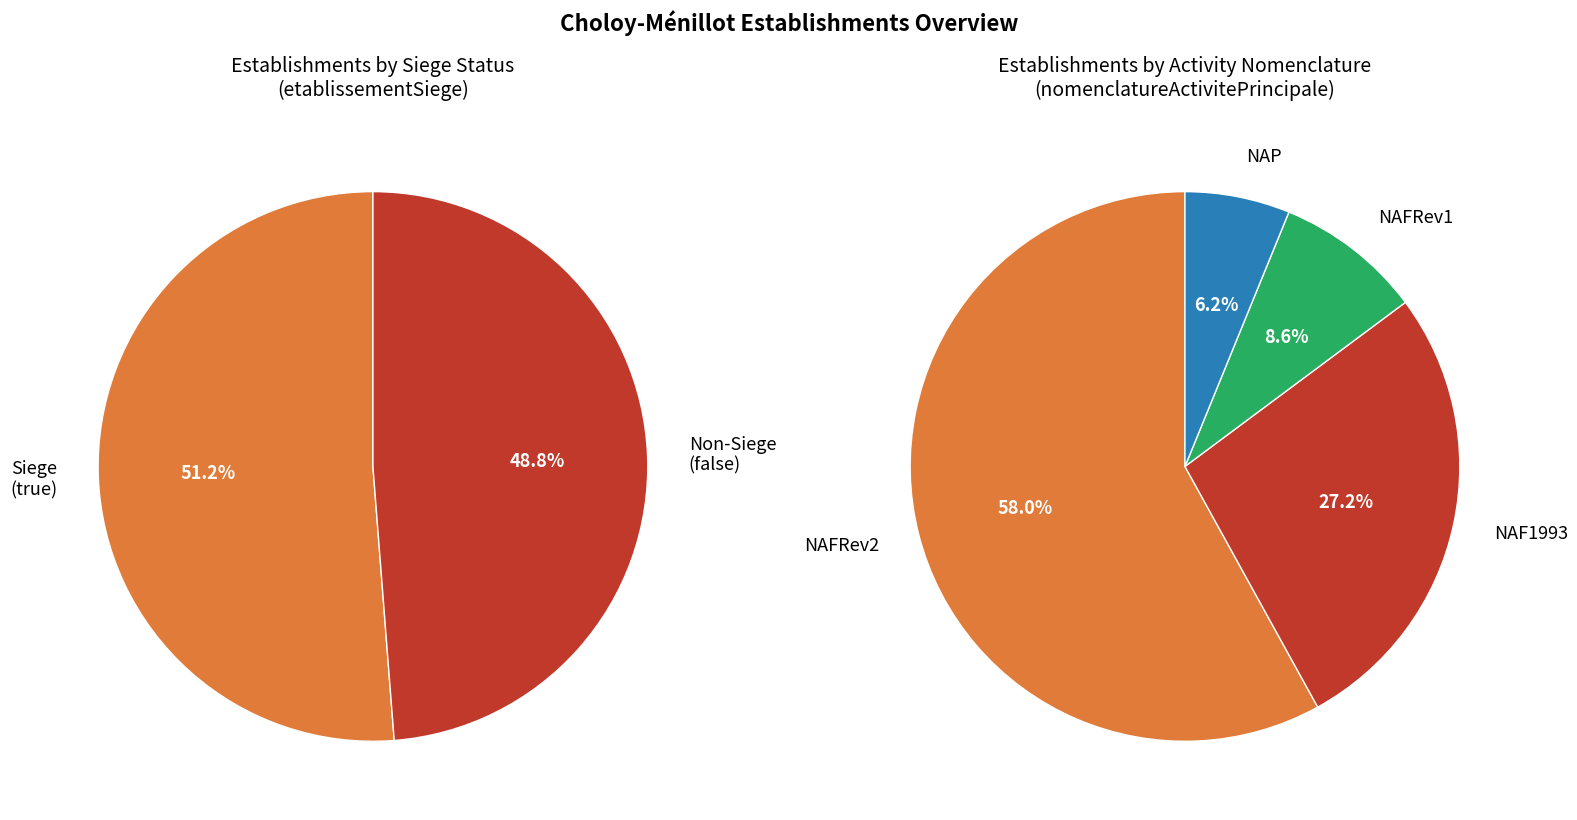

Is there any slice that represents more than half of the pie?

Yes